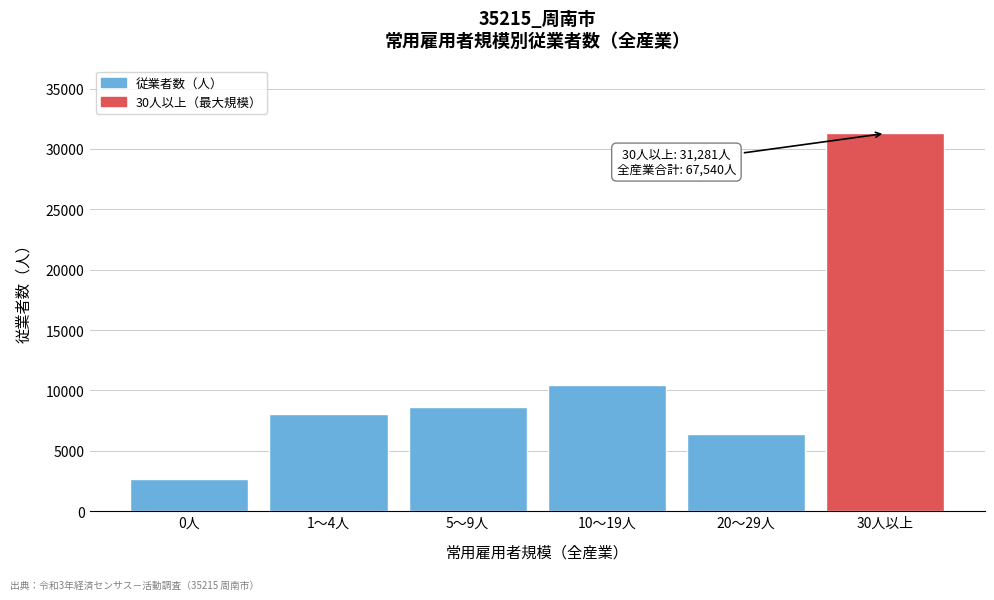

Reading right to left, what are all the values shown in this chart?

30人以上=31281	20～29人=6424	10～19人=10442	5～9人=8639	1～4人=8060	0人=2694